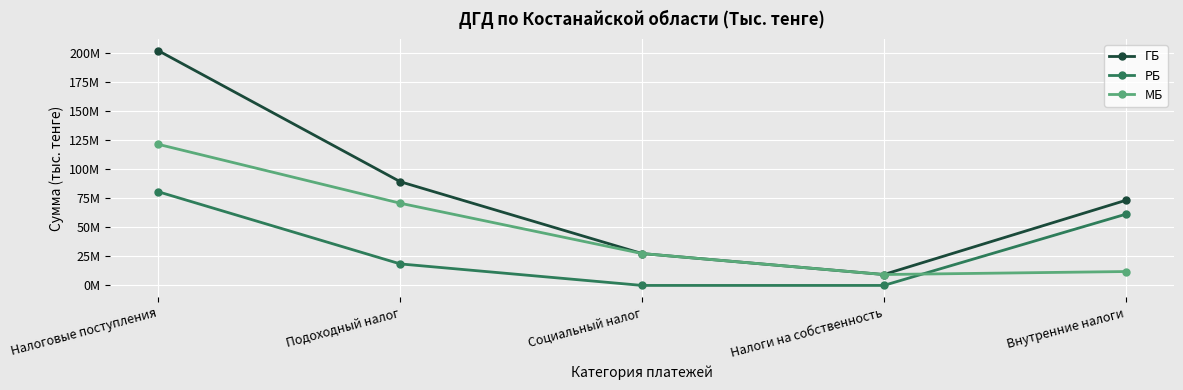

Is it true that РБ equals 43026261 at Налоги на собственность?

False